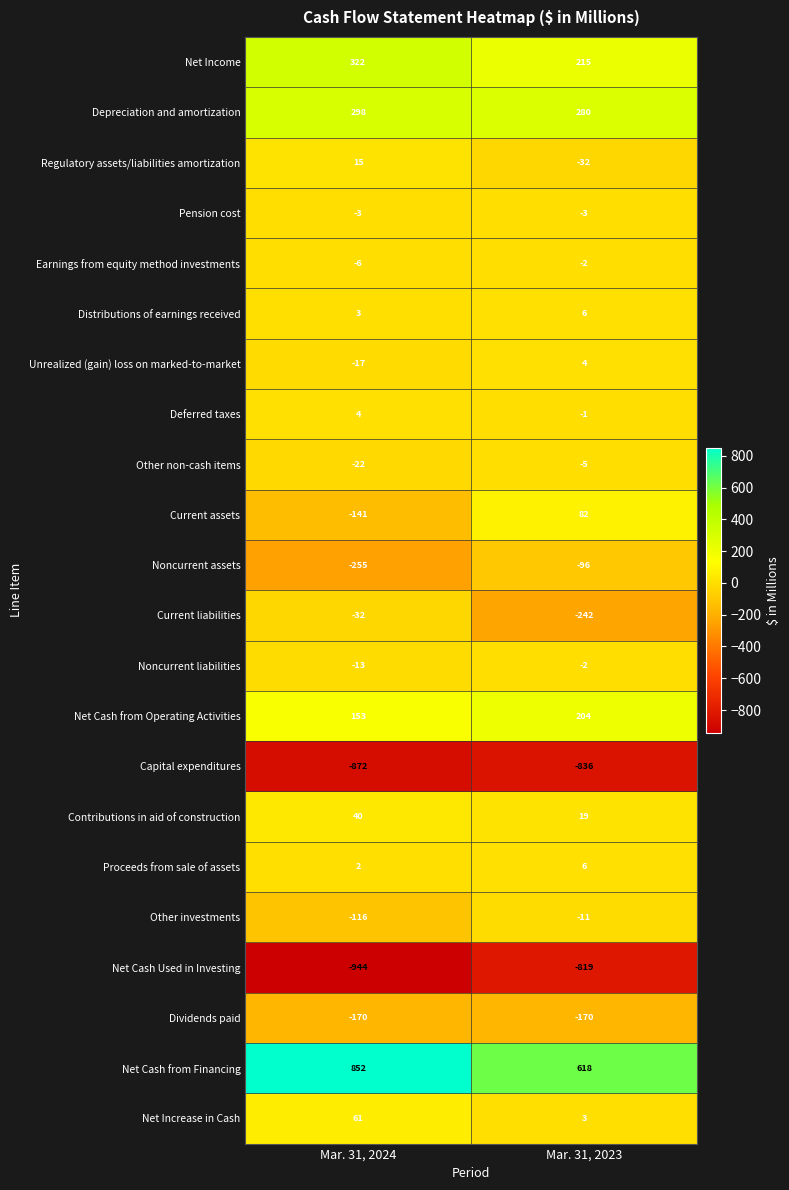

What is the total value across all series at Mar. 31, 2024?

-841